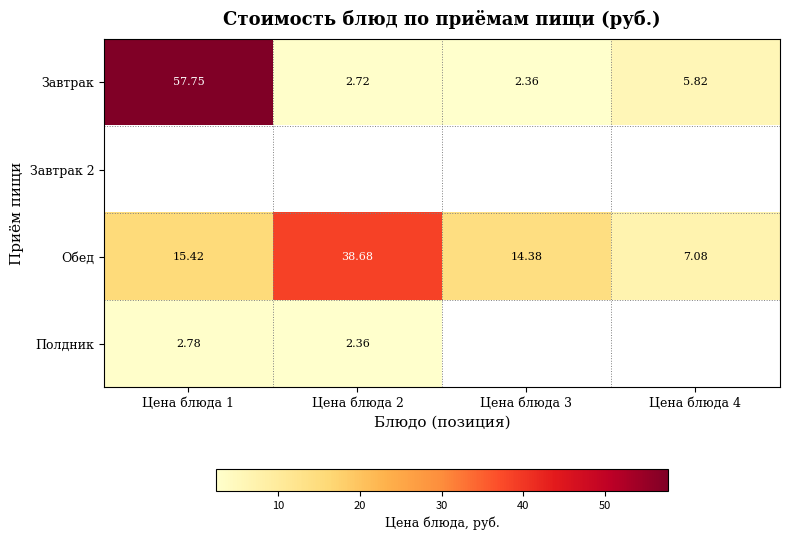

How many values in the Завтрак series exceed 5?

2